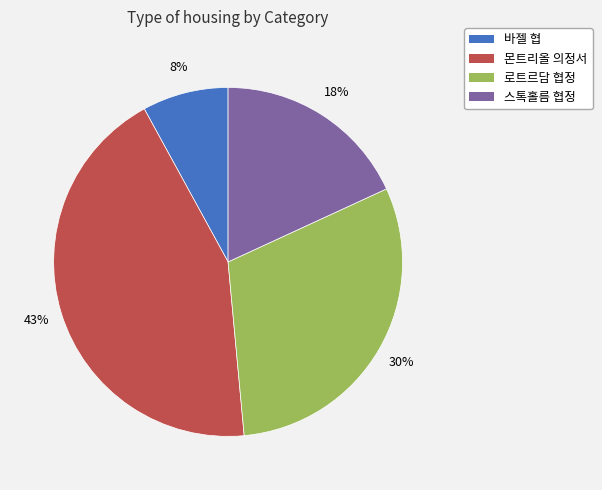

To the nearest percent, what is the combined percentage of 몬트리올 의정서 and 로트르담 협정?

74%